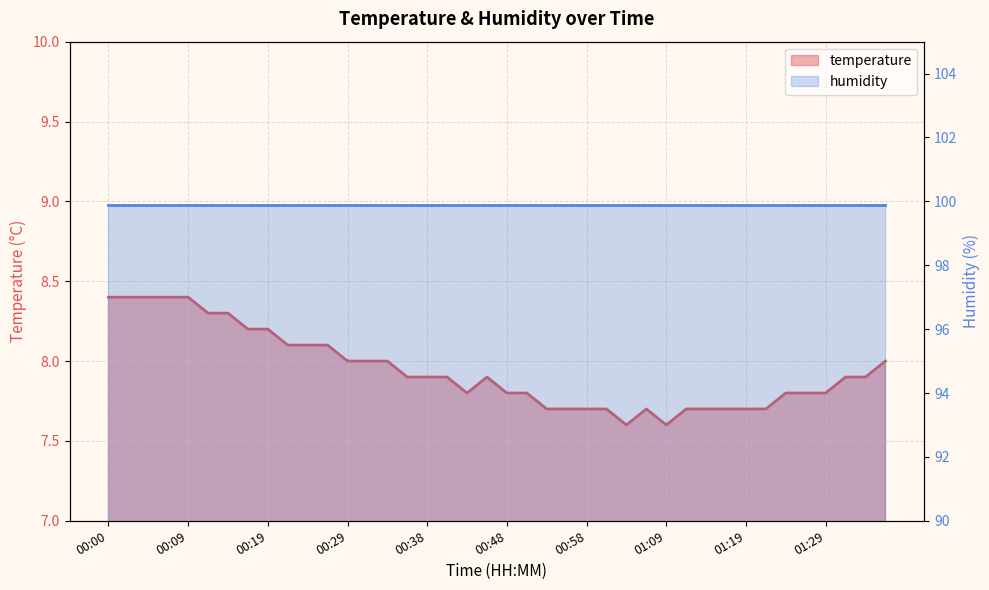

What is the sum of all values?

317.7